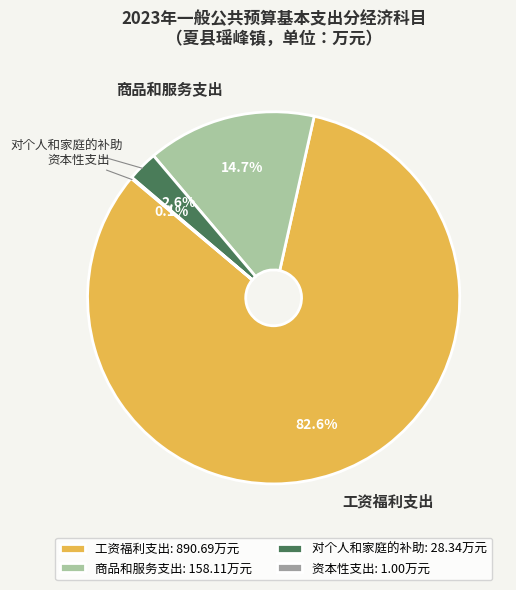

Combined, do 商品和服务支出 and 工资福利支出 account for over 50%?

Yes